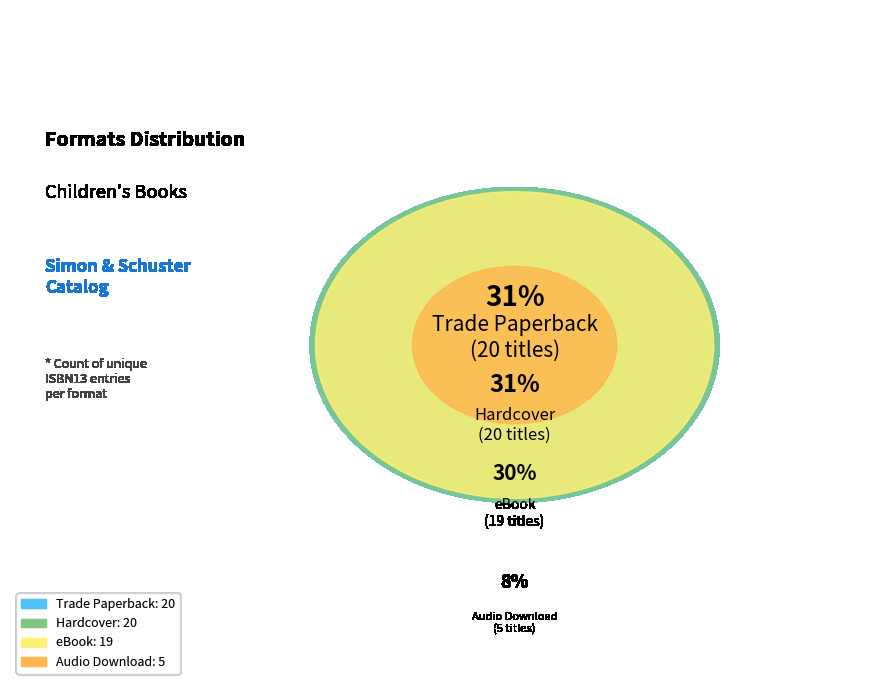

What percentage is the Trade Paperback slice, to the nearest percent?

31%